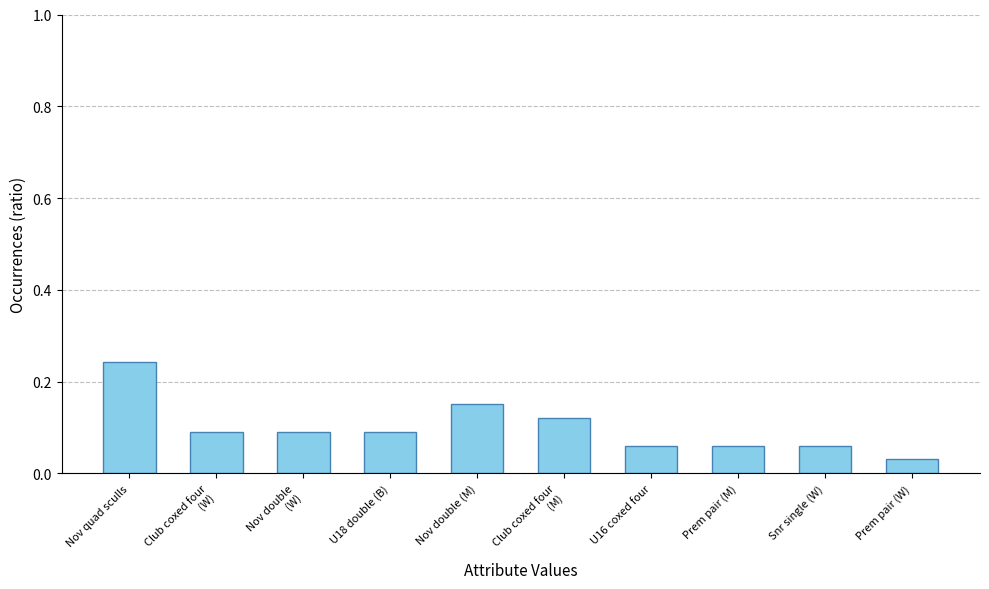

The chart shows a value of 0.1 at Nov double (M). True or false?

False